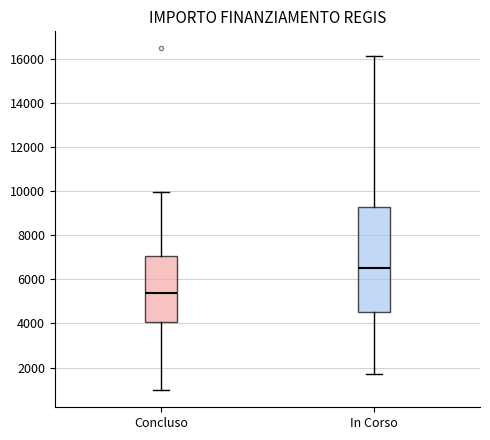

Reading left to right, read every box against the y-axis: the position of its median line, the range the box covers, and the ends of its whiskers. The values are not printed on the chart, so give them approximately, as read against the axis.

Concluso: median 5400, box 4000 to 7000, whiskers 1000 to 10000
In Corso: median 6600, box 4400 to 9200, whiskers 1800 to 16200